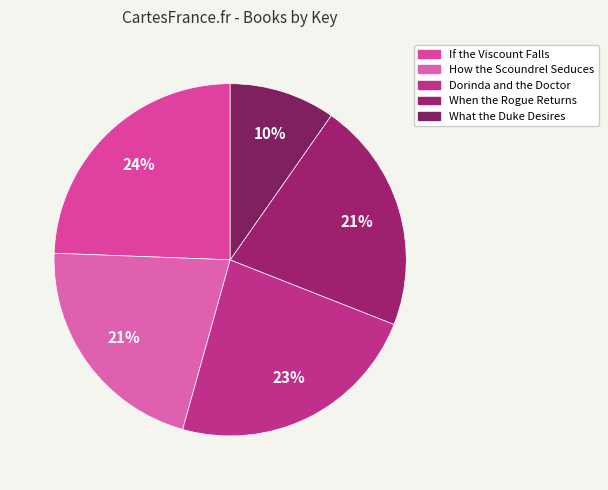

Combined, what portion of the pie is When the Rogue Returns and How the Scoundrel Seduces?

42.5%